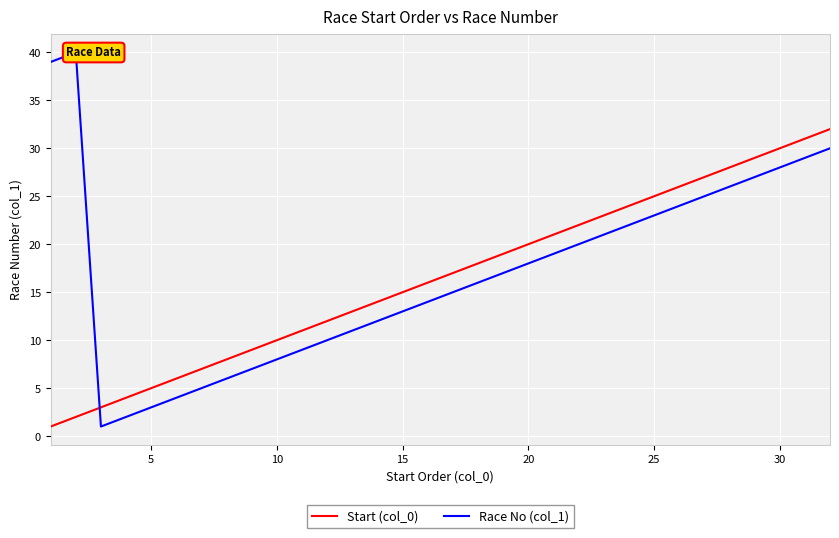

The value of Start (col_0) at 25 is 25. True or false?

True